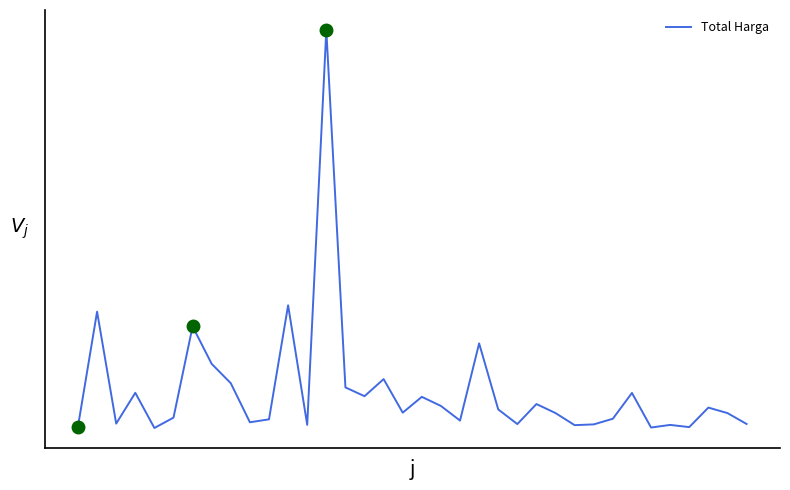

Rank the categories by value from highest to lowest.

13, 11, 1, 6, 21, 7, 16, 8, 14, 3, 29, 15, 18, 24, 19, 33, 22, 17, 25, 34, 5, 28, 10, 20, 9, 2, 35, 23, 27, 12, 31, 26, 0, 32, 30, 4